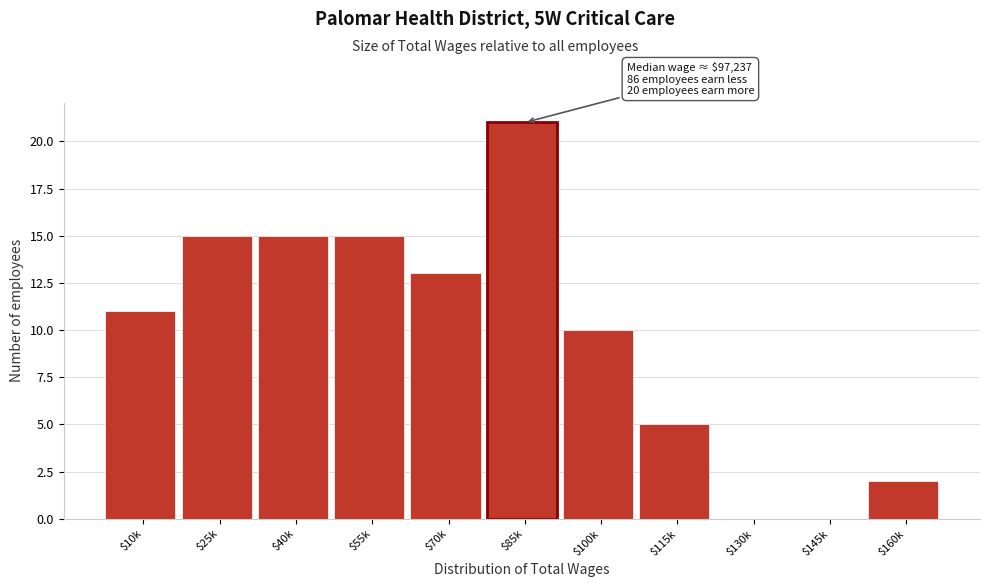

The value at $70k is 13. True or false?

True